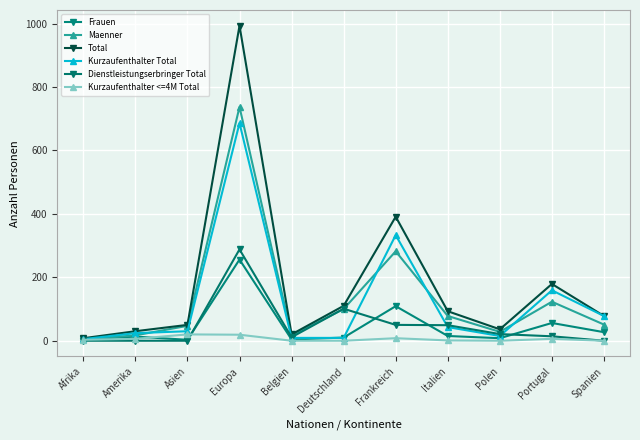

What is the difference between the maximum and minimum values in the Dienstleistungserbringer Total series?

288